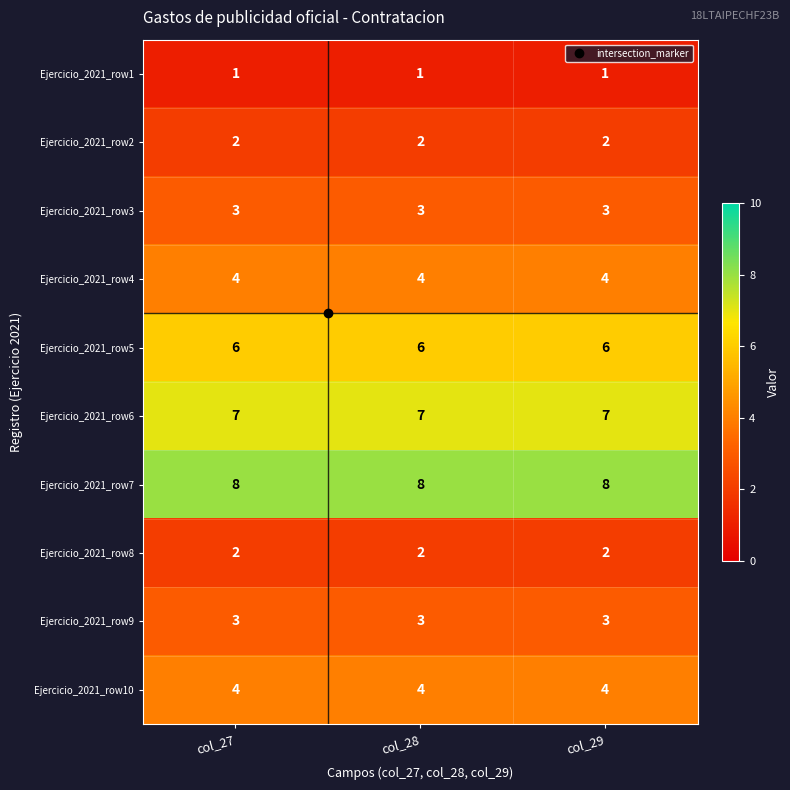

What is the average value of the Ejercicio_2021_row9 series?

3